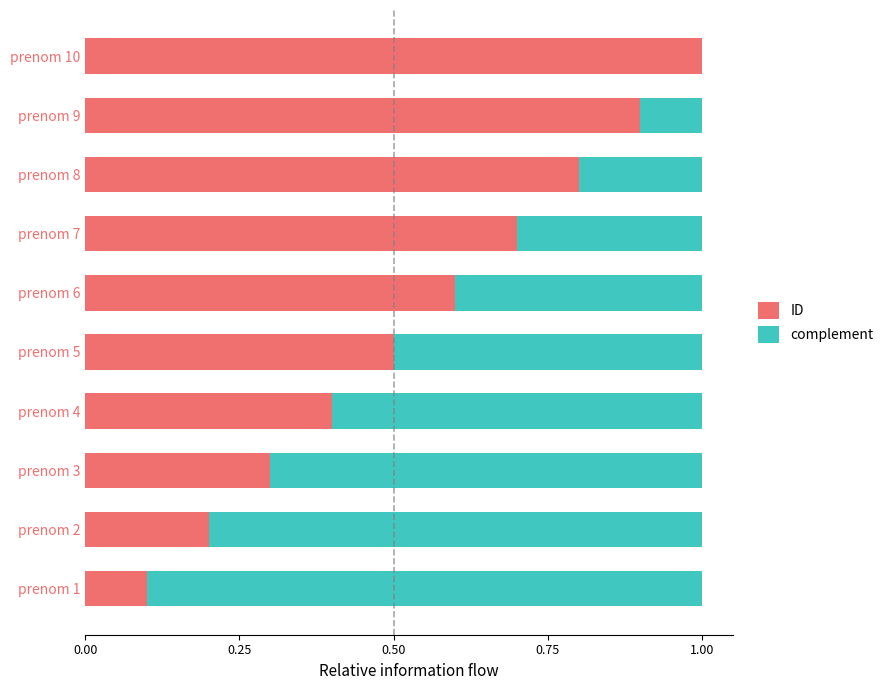

What is the sum of all ID values?

5.5